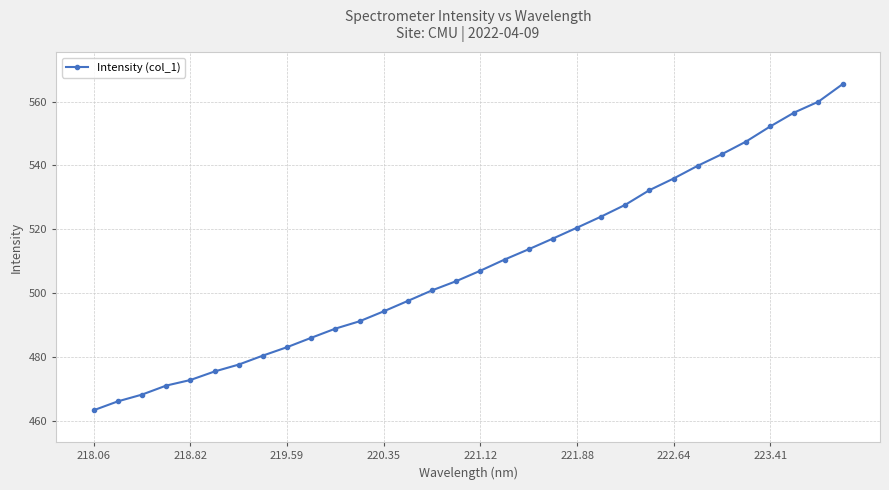

What is the minimum value shown in the chart?

463.2